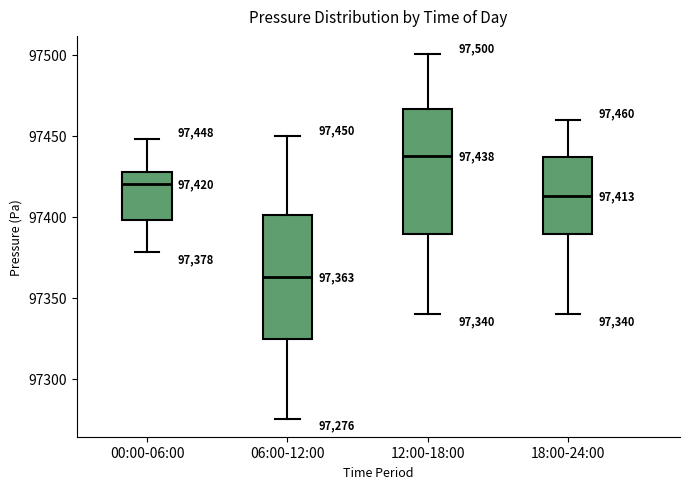

Which box has the highest median line?

12:00-18:00